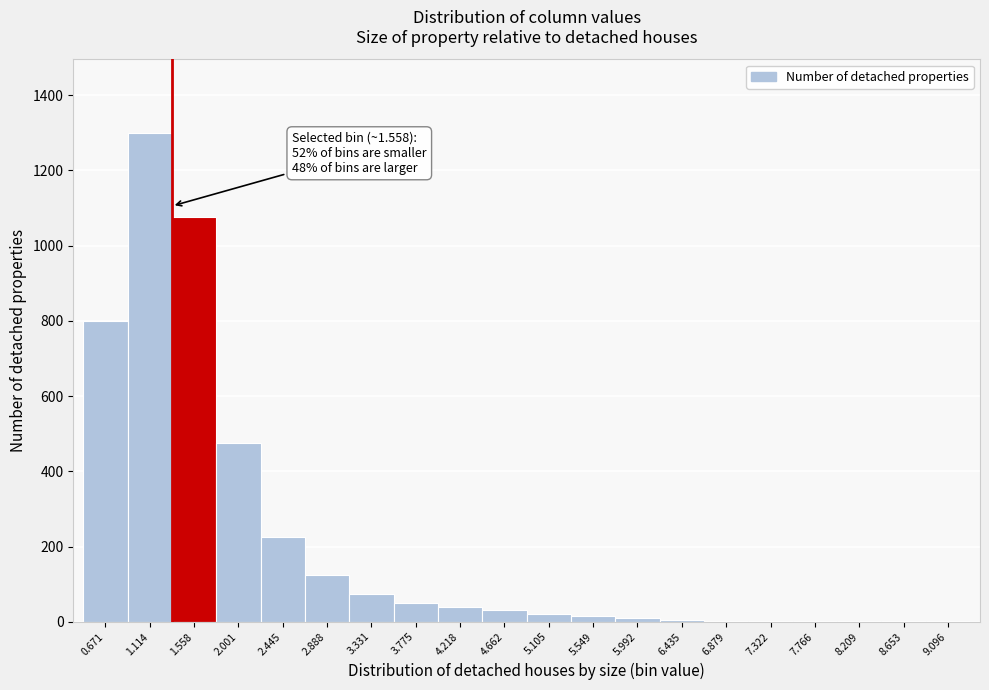

The value at 1.558 is 1075. True or false?

True